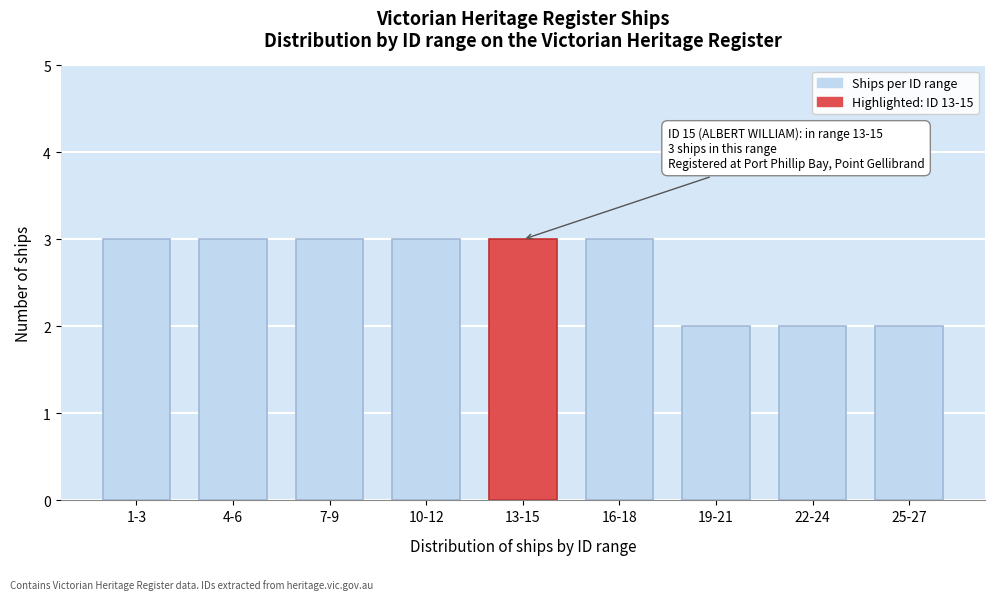

Reading right to left, extract all data points from this chart.

2	2	2	3	3	3	3	3	3